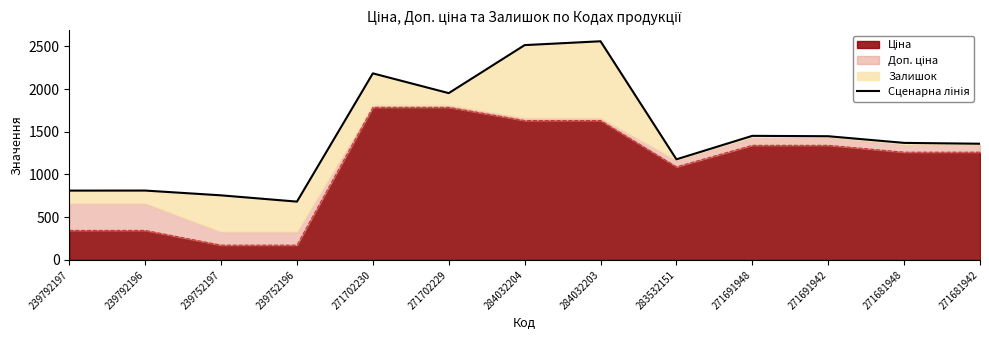

Reading left to right, what are all the values shown in this chart?

239792197=811.4	239792196=811.9	239752197=756.0	239752196=682.5	271702230=2184.0	271702229=1952.5	284032204=2514.7	284032203=2559.7	283532151=1177.6	271691948=1452.5	271691942=1448.0	271681948=1370.1	271681942=1360.1